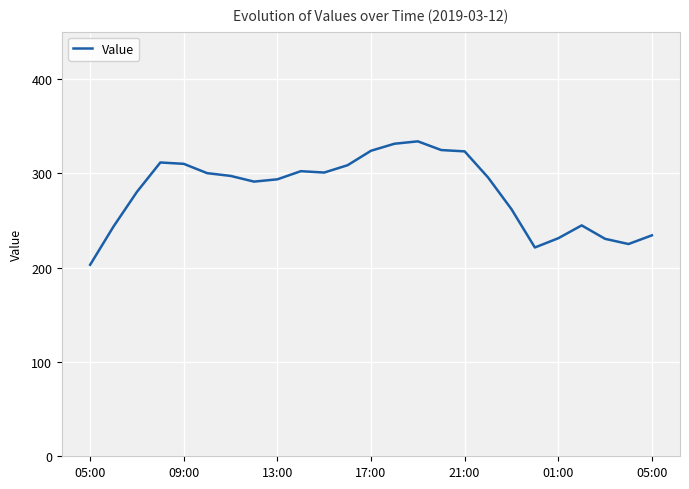

True or false: the data has more than 0 interior local peaks.

True